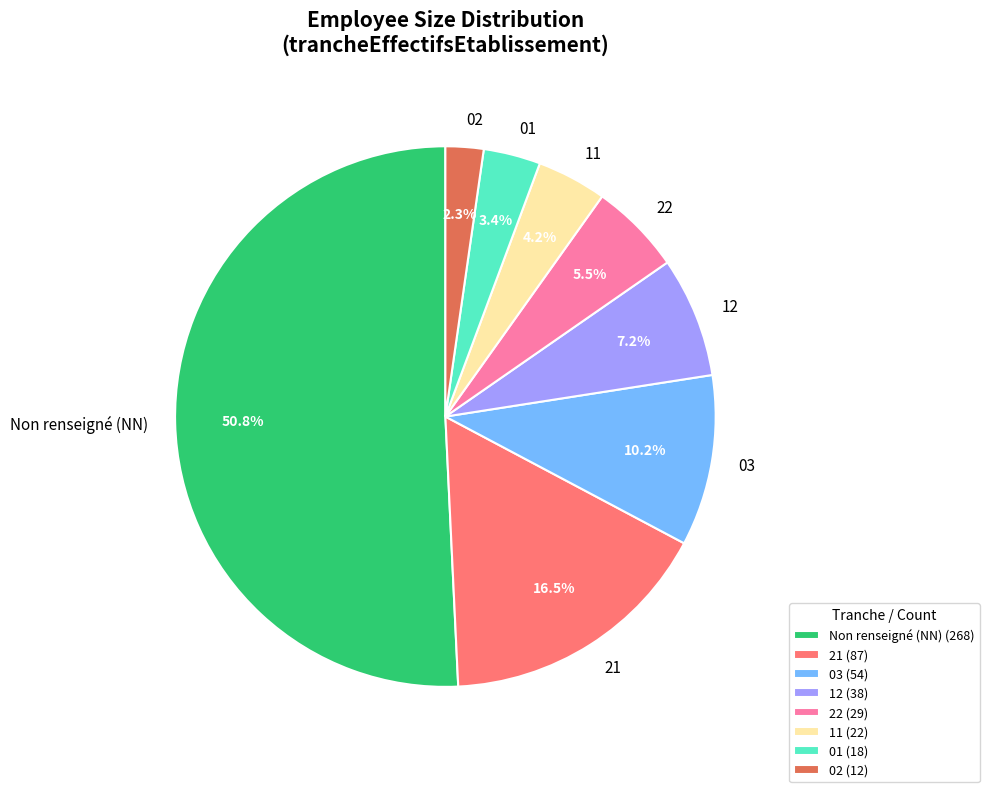

Approximately how many times larger is the value at 11 compared to 01?

1.2